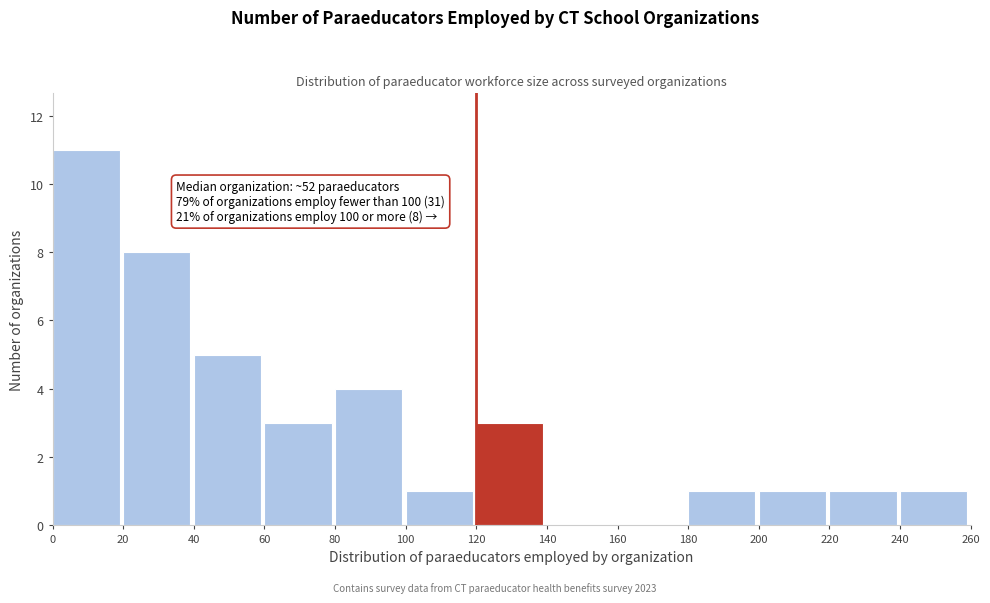

Over which range of the x-axis is the bar tallest?

0 to 20